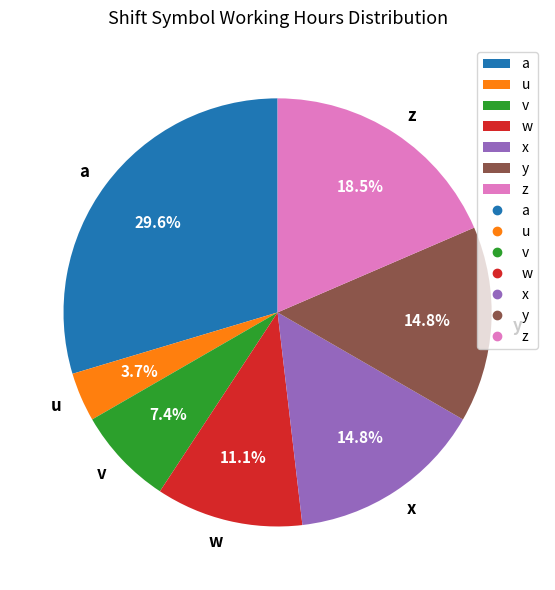

Is it true that v is 7% of the pie?

True